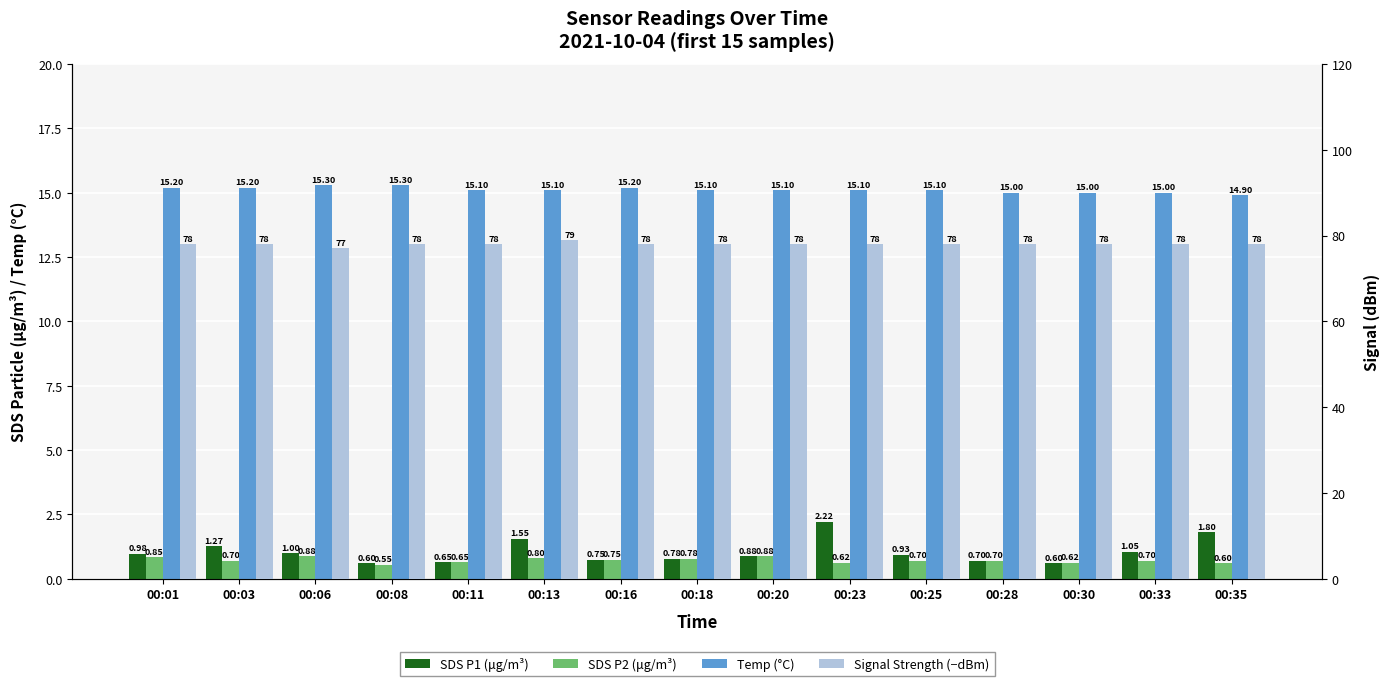

What is the value of the SDS P1 (μg/m³) bar at the 7th from the left?

0.8